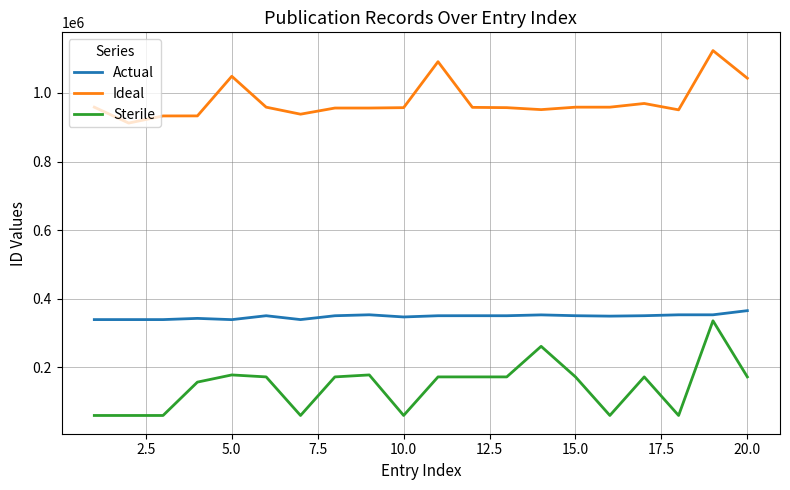

True or false: Ideal and Sterile cross at least once.

False